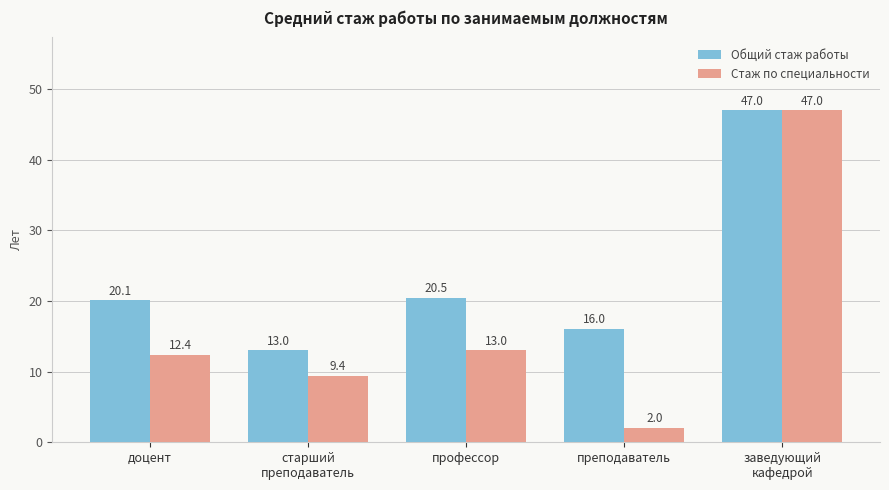

Between доцент and заведующий
кафедрой, which series saw the biggest shift?

Стаж по специальности